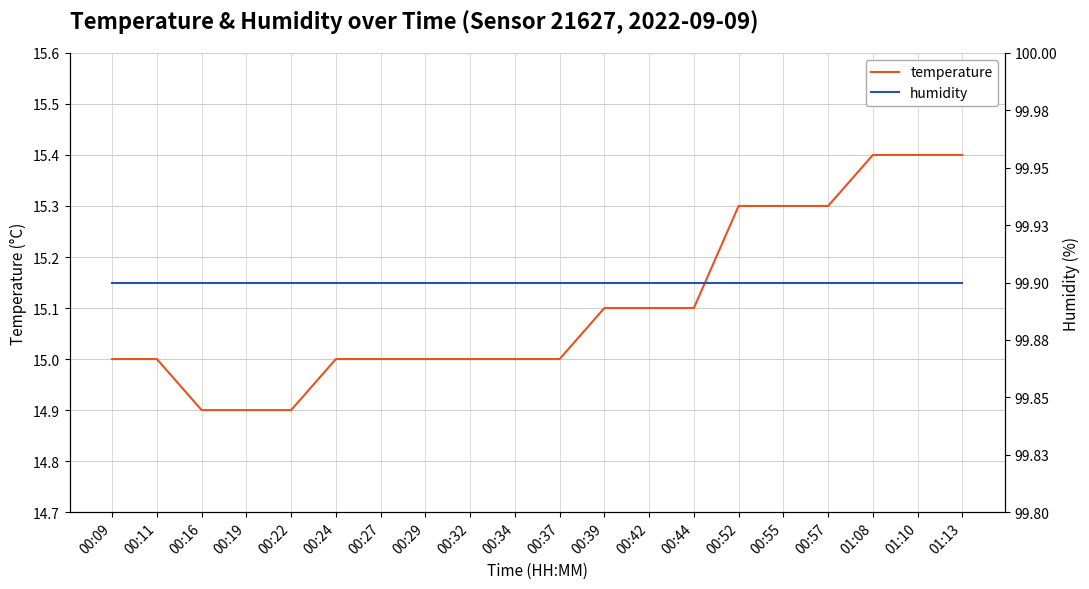

What is the label of the 2nd point from the left?

00:11